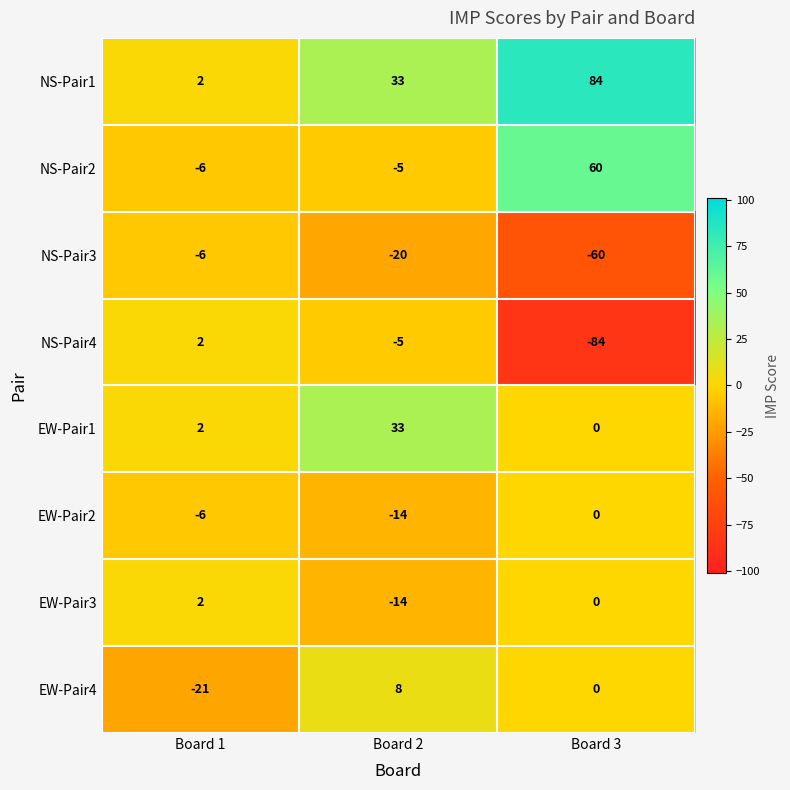

Count the number of categories in the chart.

3